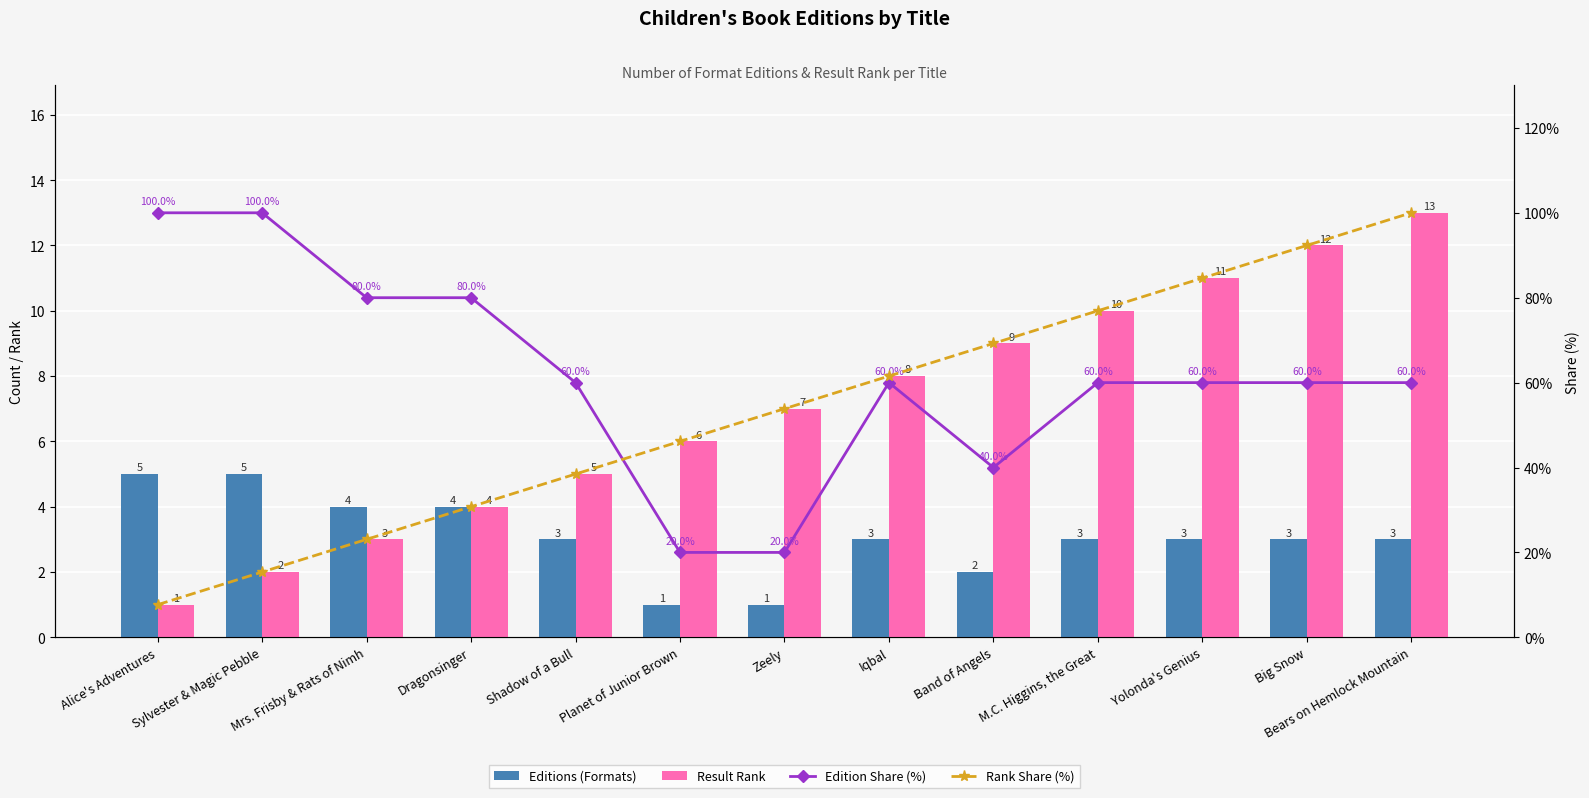

What is the sum of the Result Rank values at Bears on Hemlock Mountain and Planet of Junior Brown?

19.0